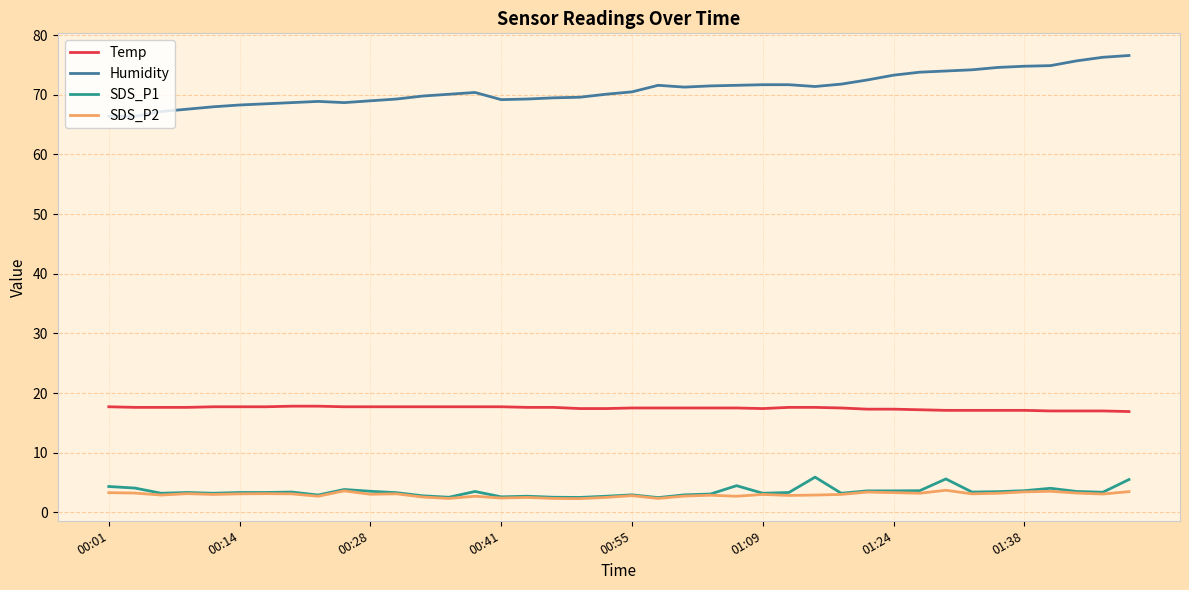

Which series has the widest spread of values?

Humidity